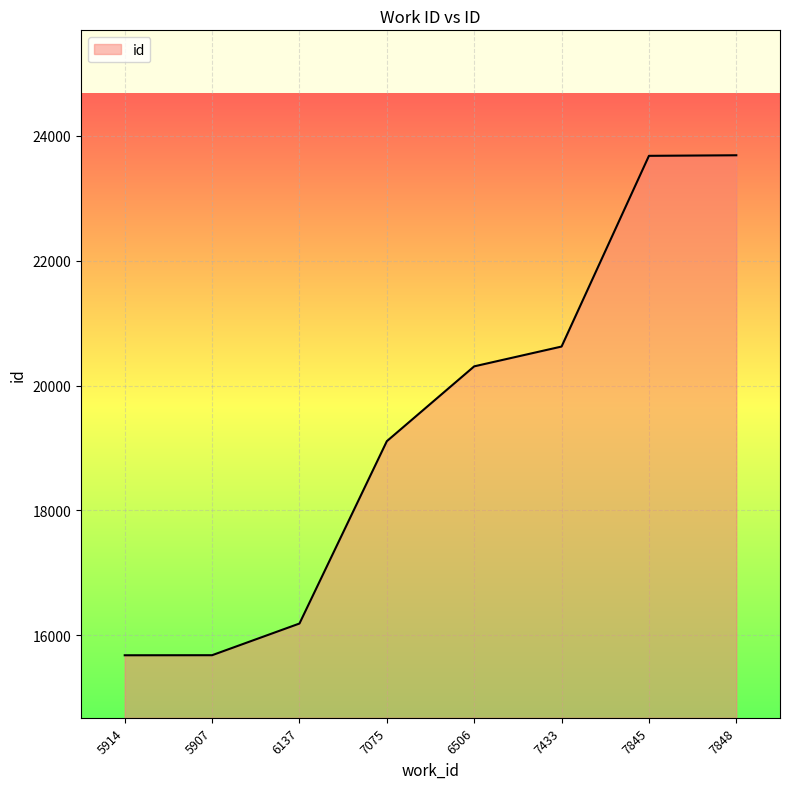

At which label is the value closest to 19684?

7075